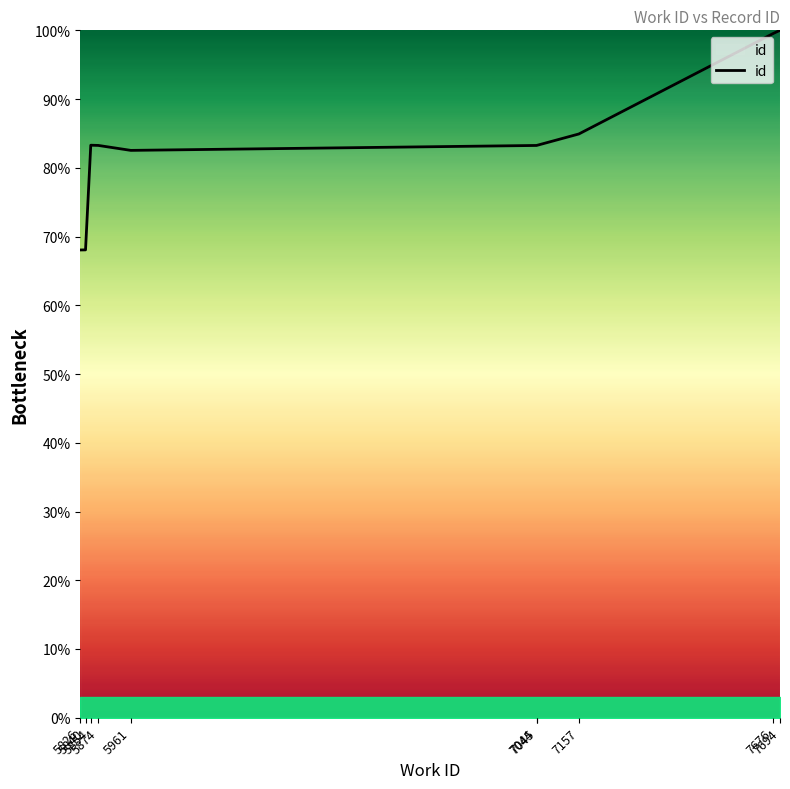

What is the greatest value displayed?

100.0